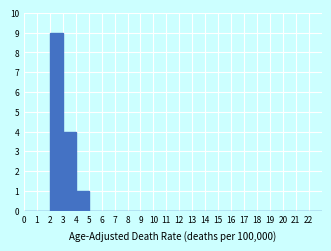

How tall is the bar that spans 3 to 4 on the x-axis? The values are not printed on the chart, so give them approximately, as read against the axis.

4